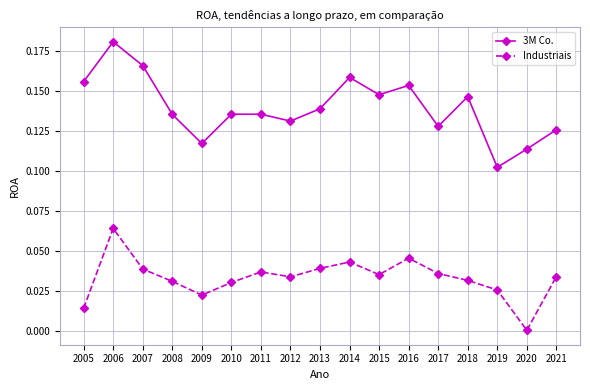

The value of Industriais at 2020 is 0.0. True or false?

True